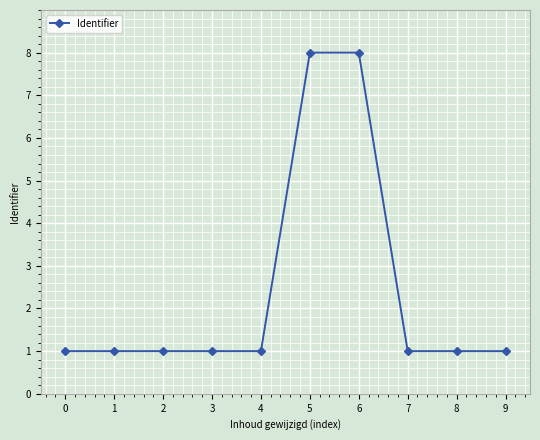

What is the sum of all values?

24.0